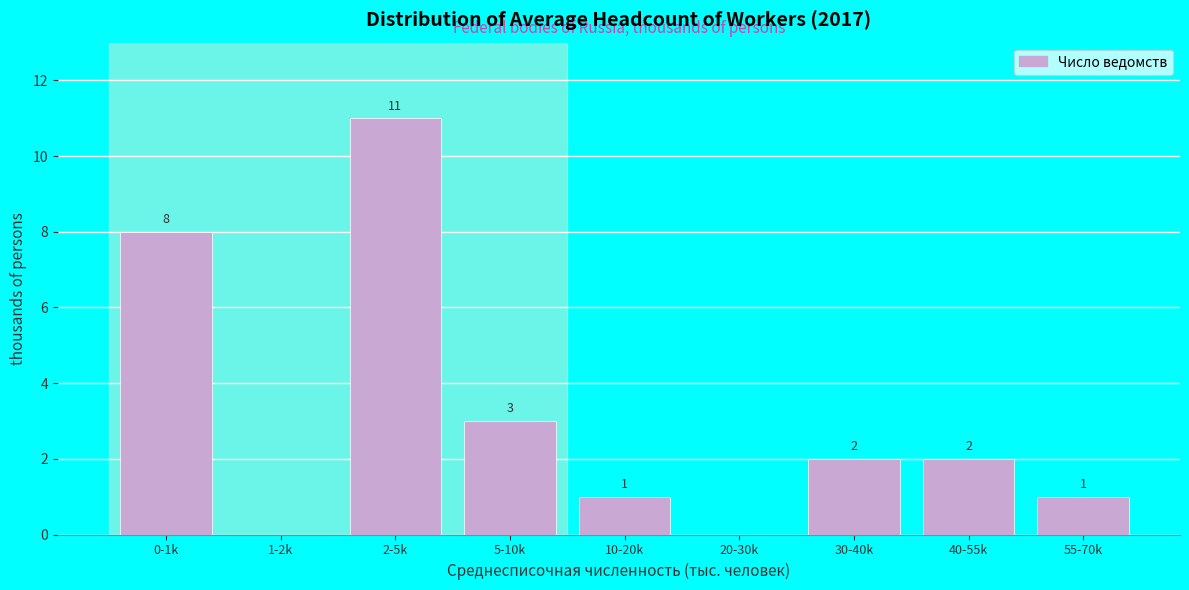

Reading left to right, transcribe all the data shown in this chart.

0-1k=8	1-2k=0	2-5k=11	5-10k=3	10-20k=1	20-30k=0	30-40k=2	40-55k=2	55-70k=1